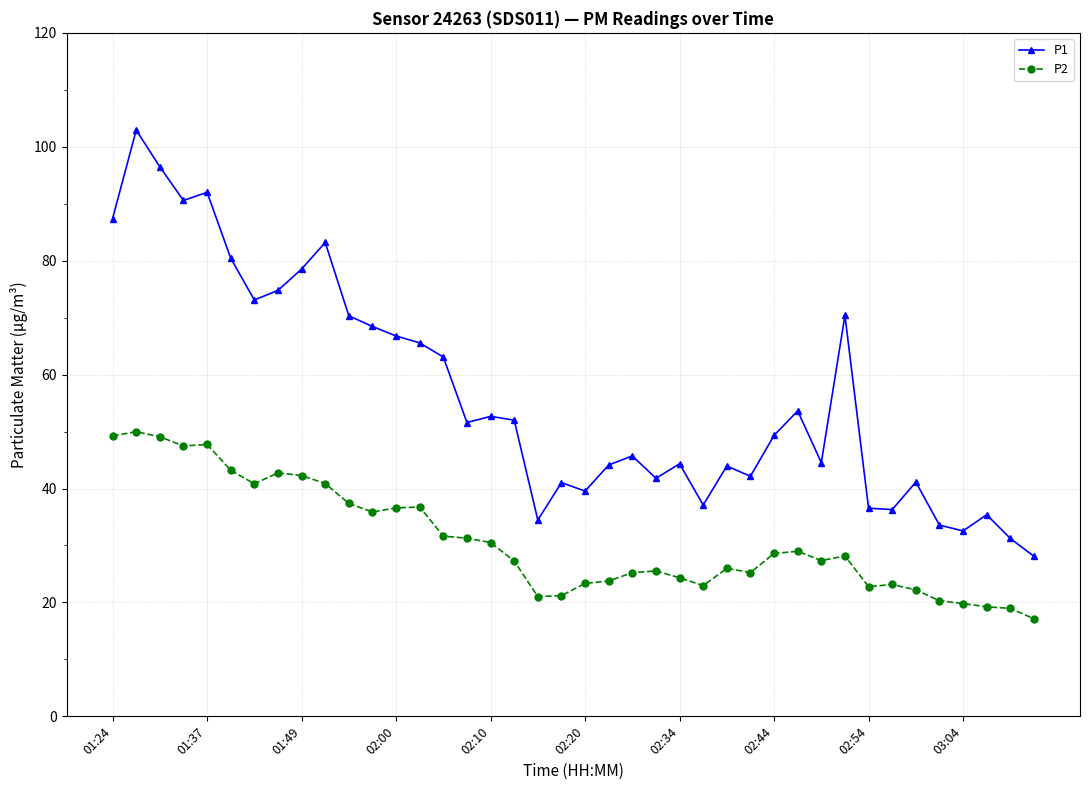

What is the minimum value shown in the chart?

17.1